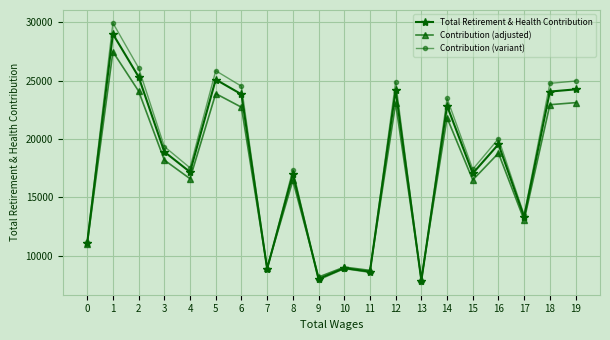

At which category is the sum across all series the highest?

1